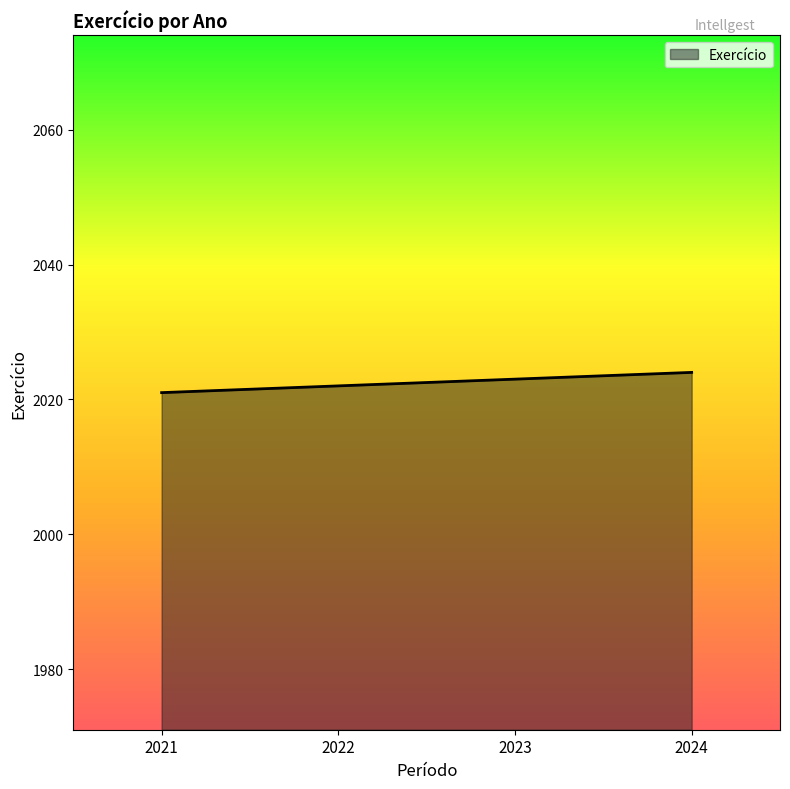

What is the greatest value displayed?

2024